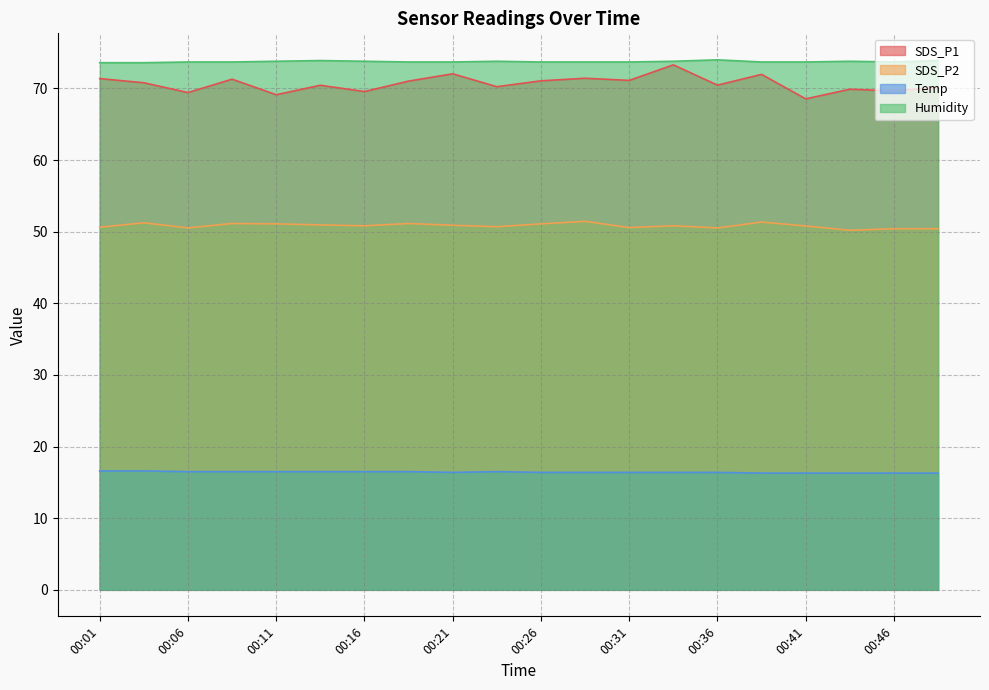

Is the value of SDS_P2 at 00:06 greater than the value of SDS_P1 at 00:41?

No